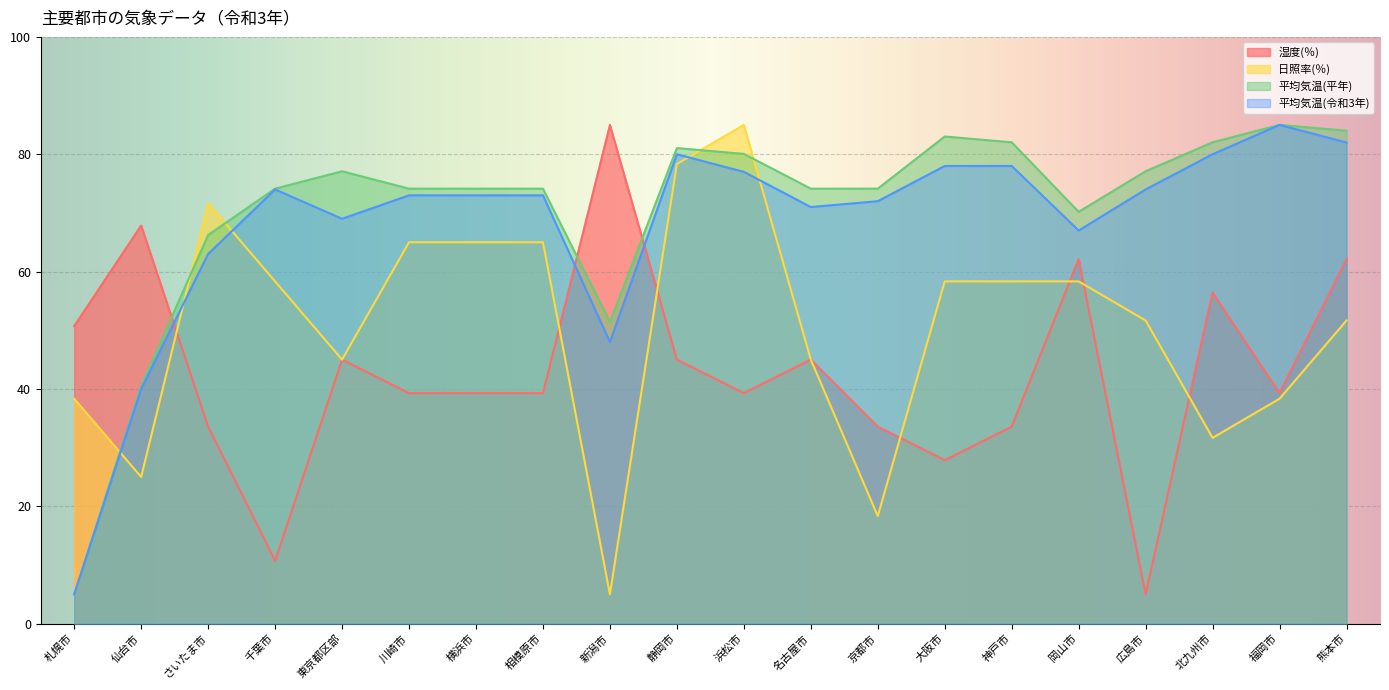

Read the 平均気温(平年) value at 川崎市.

74.1